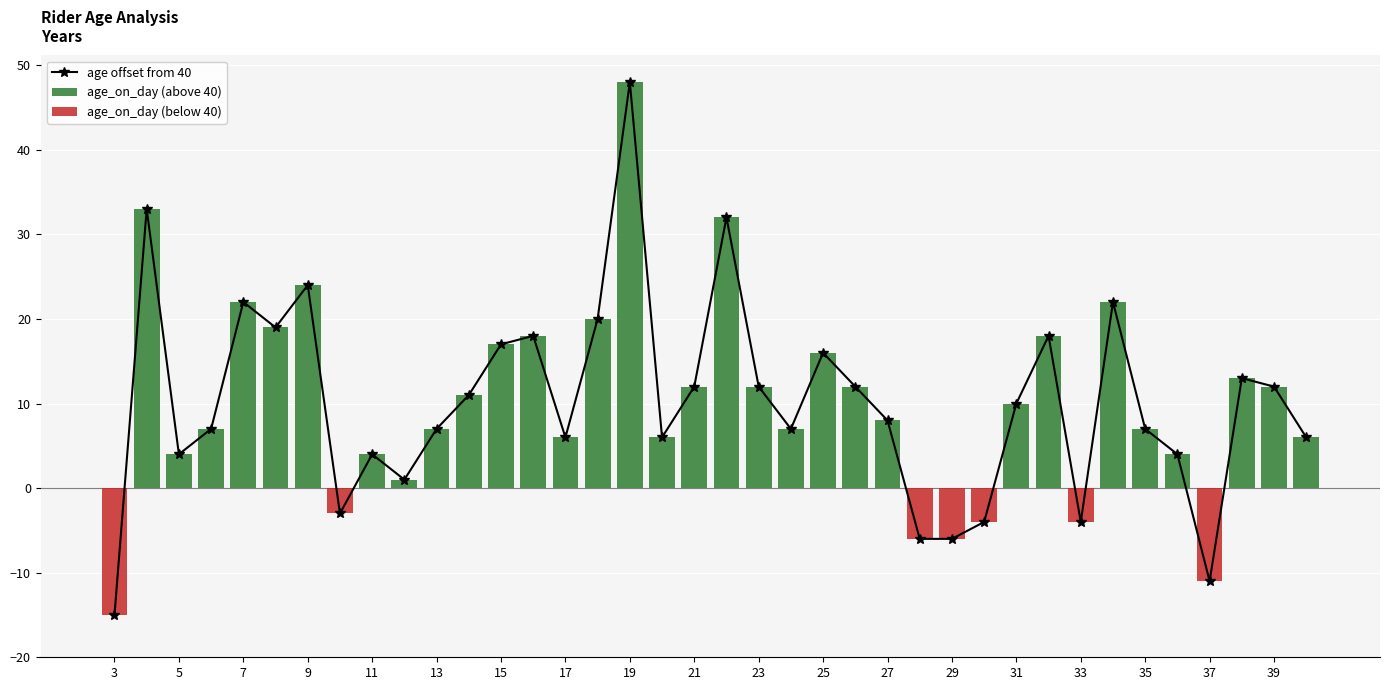

Does the chart contain stacked bars?

No